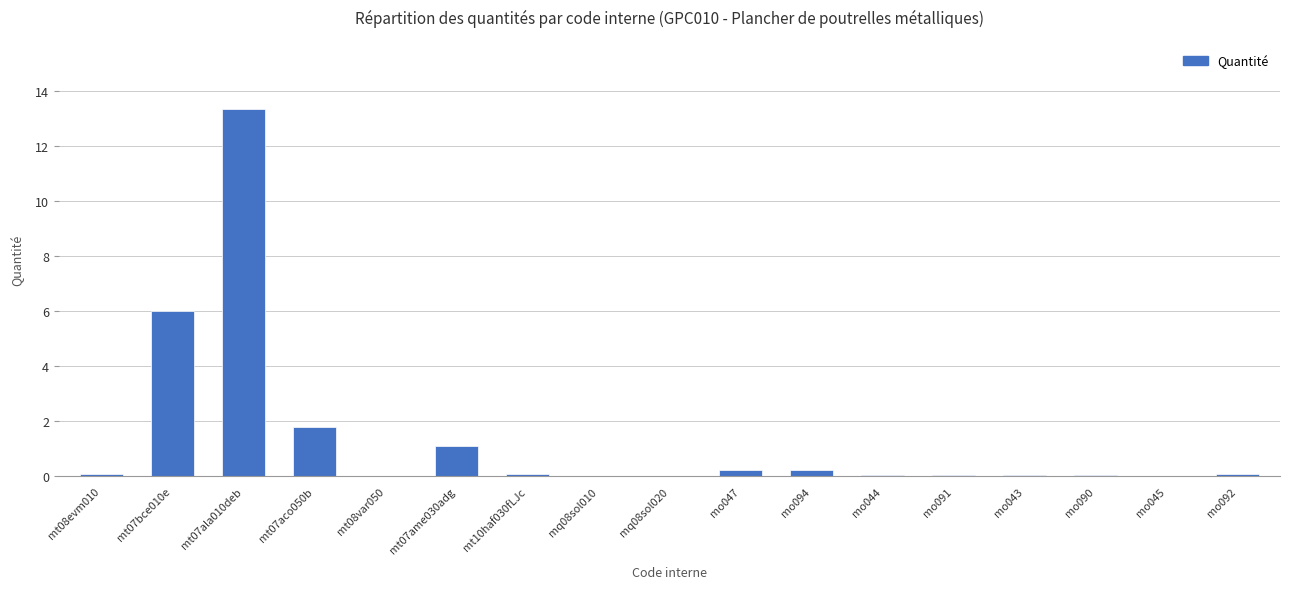

What is the approximate value at mt07ala010deb?

13.4